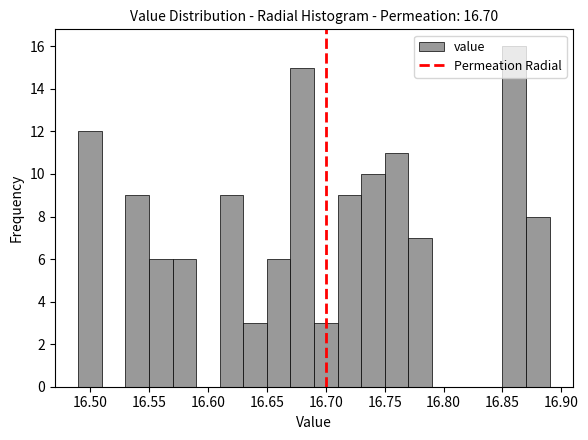

Reading left to right, list every bar in this chart as the range it spans on the x-axis followed by its height. The values are not printed on the chart, so give them approximately, as read against the axis.

16.49 to 16.51: 12
16.51 to 16.53: 0
16.53 to 16.55: 9
16.55 to 16.57: 6
16.57 to 16.59: 6
16.59 to 16.61: 0
16.61 to 16.63: 9
16.63 to 16.65: 3
16.65 to 16.67: 6
16.67 to 16.69: 15
16.69 to 16.71: 3
16.71 to 16.73: 9
16.73 to 16.75: 10
16.75 to 16.77: 11
16.77 to 16.79: 7
16.79 to 16.81: 0
16.81 to 16.83: 0
16.83 to 16.85: 0
16.85 to 16.87: 16
16.87 to 16.89: 8